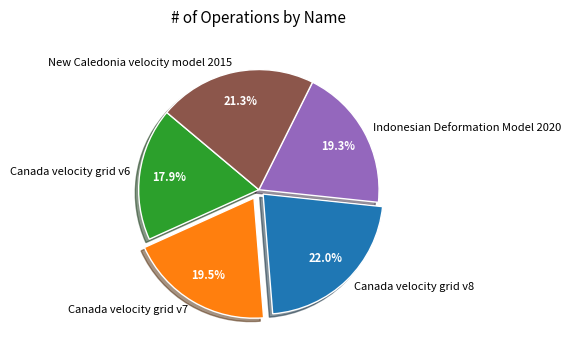

Approximately how many times larger is the value at Canada velocity grid v6 compared to New Caledonia velocity model 2015?

0.8